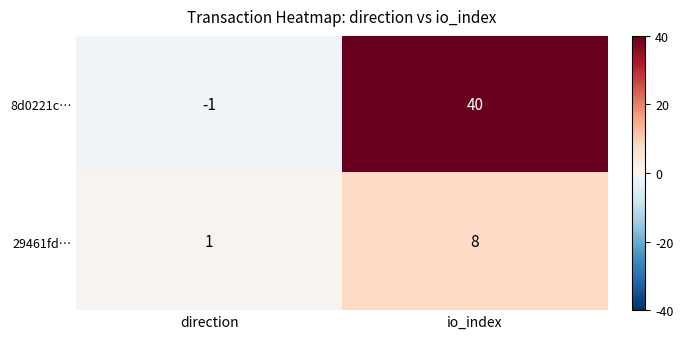

List the series in order of their peak value, lowest first.

29461fd…, 8d0221c…